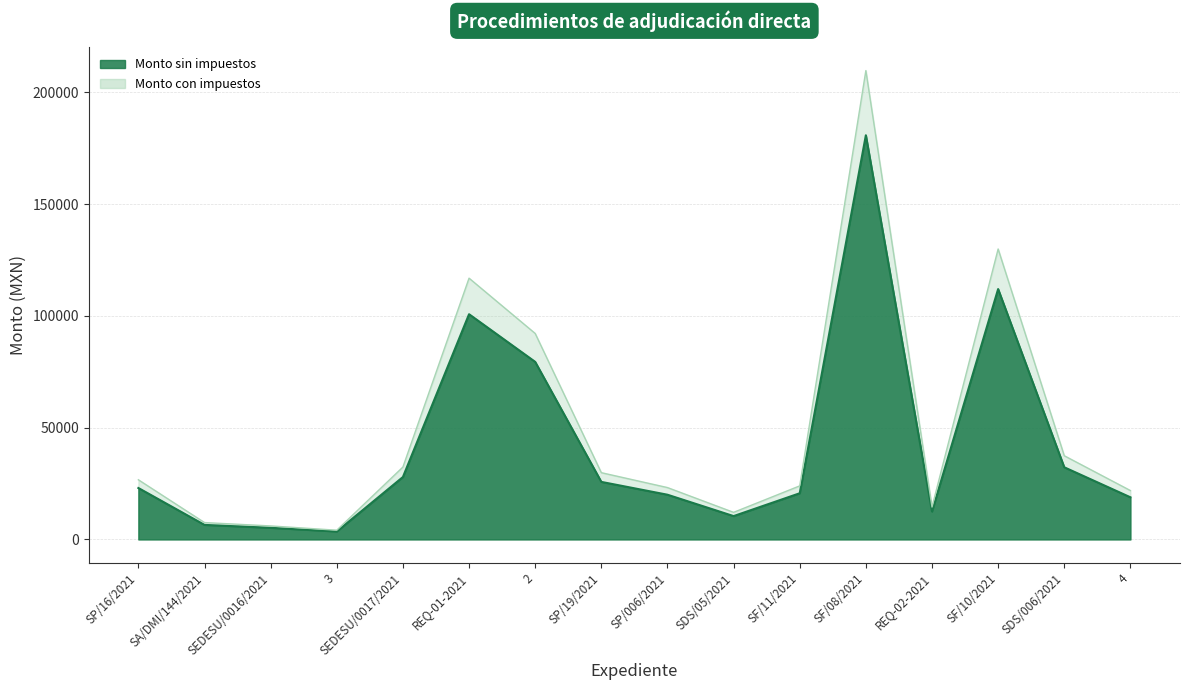

Which series has the largest range (max minus min)?

Monto con impuestos